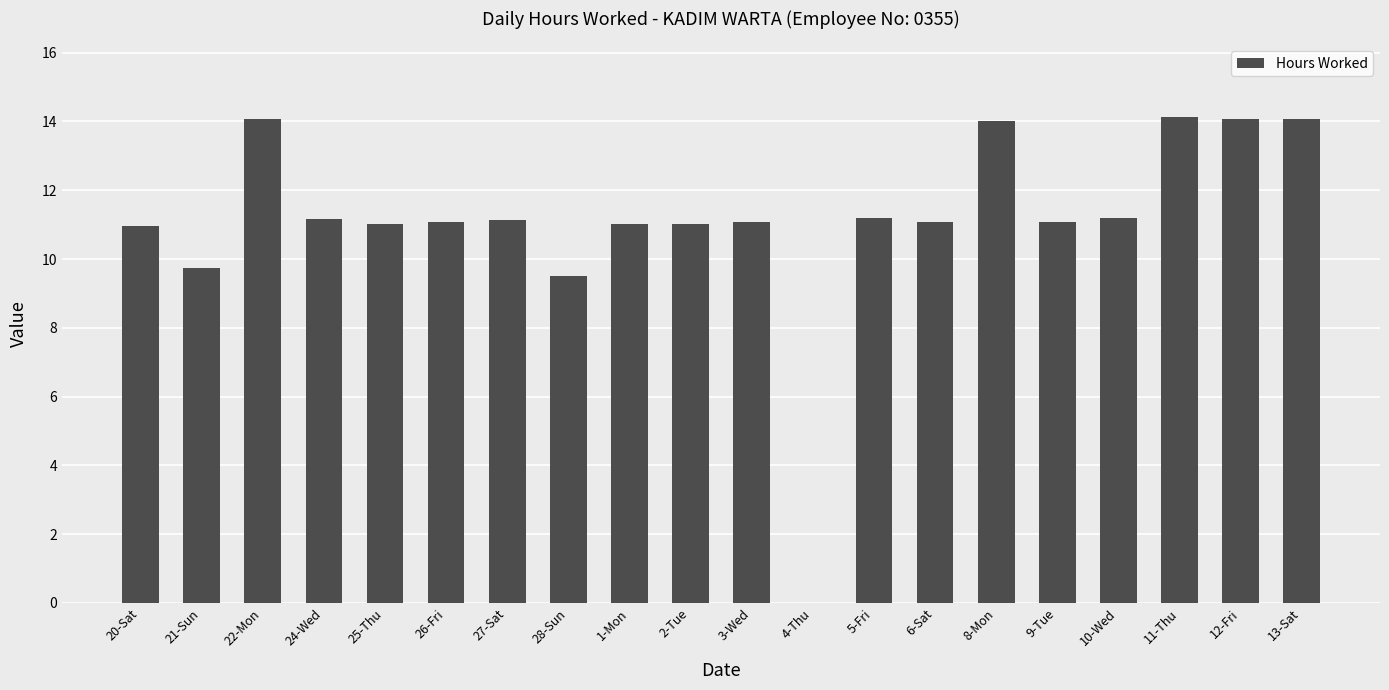

How many data points does each series have?

20